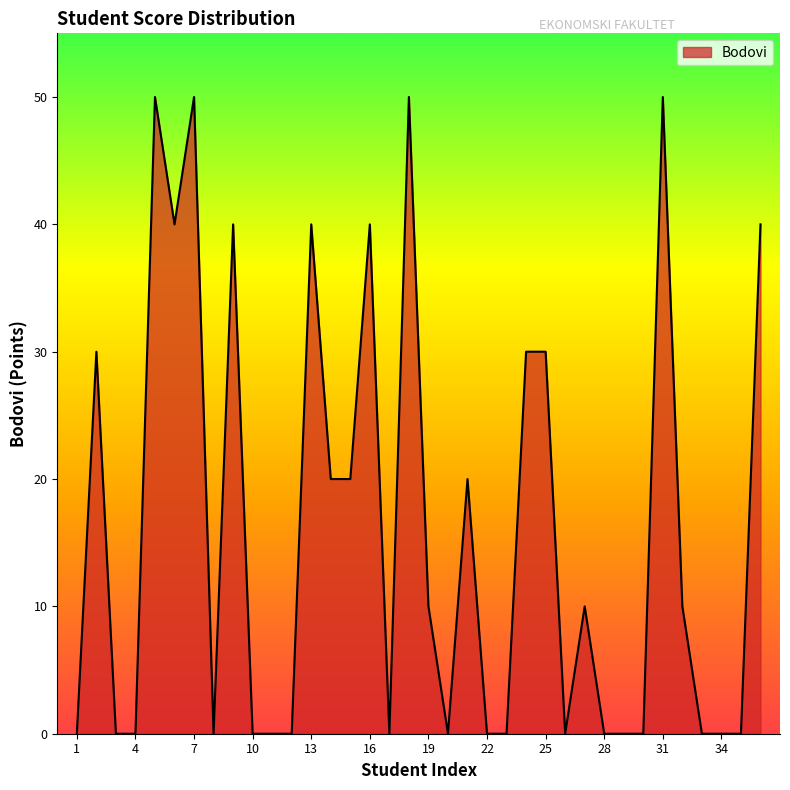

What is the greatest value displayed?

50